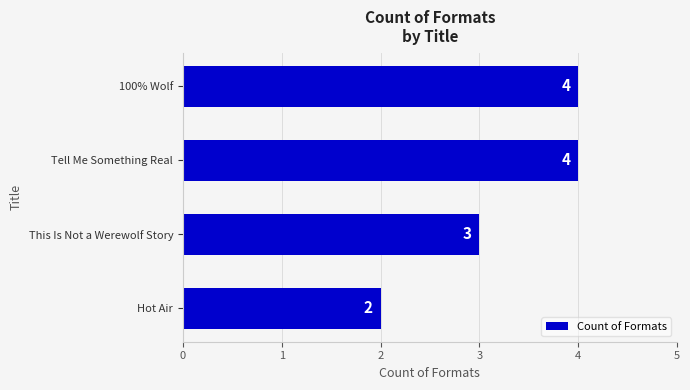

Is it true that the value at This Is Not a Werewolf Story is 4?

False